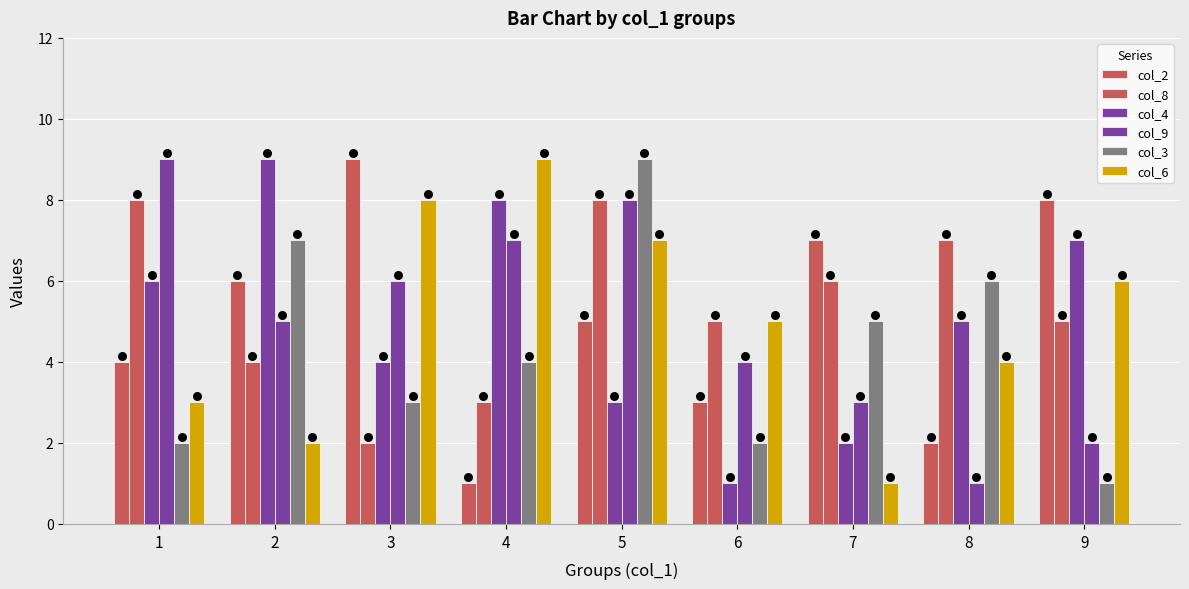

Is the value of col_6 at 6 greater than the value of col_8 at 4?

Yes